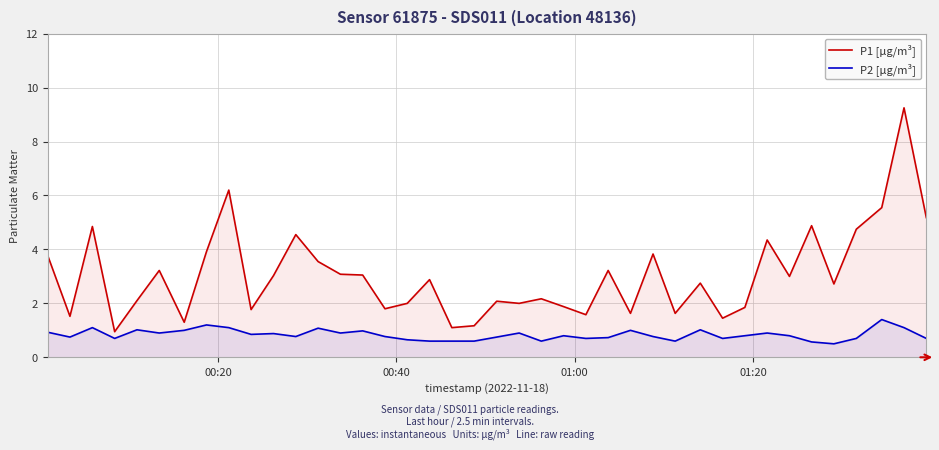

Rank the series by their average value, from highest to lowest.

P1 [µg/m³], P2 [µg/m³]